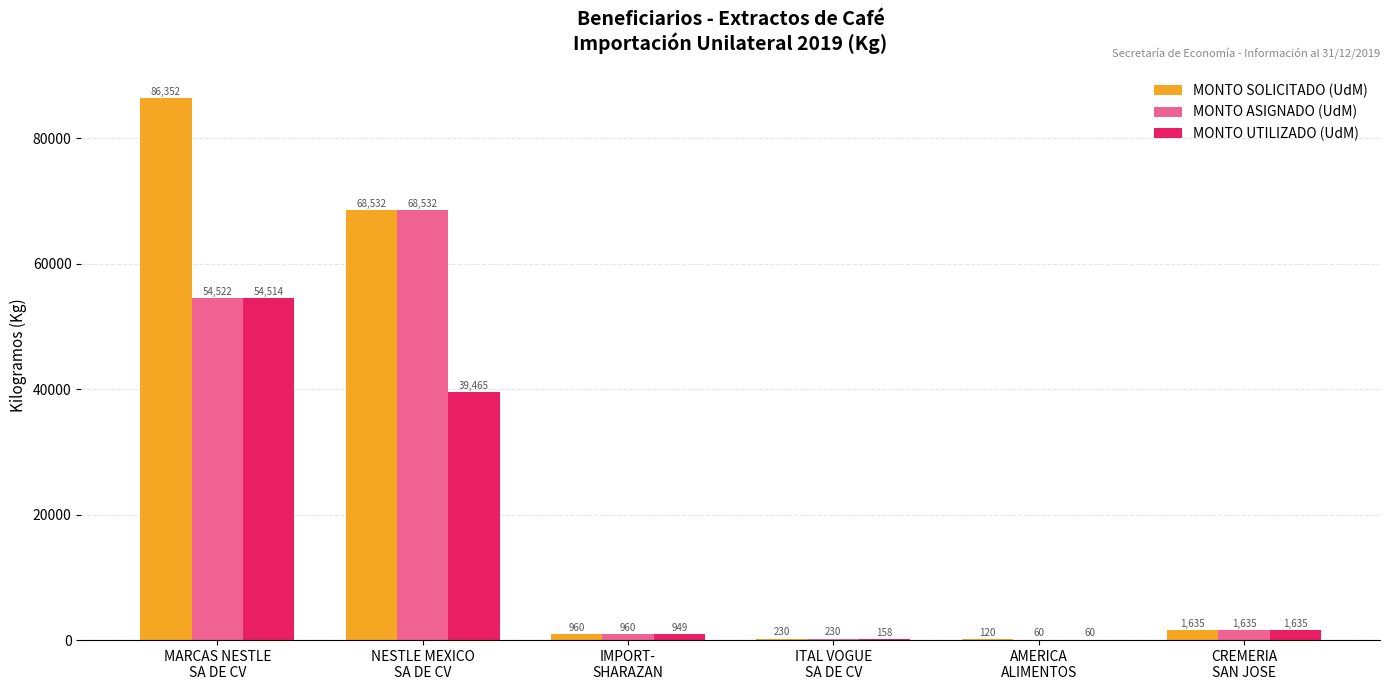

Which series has the largest total across all categories?

MONTO SOLICITADO (UdM)